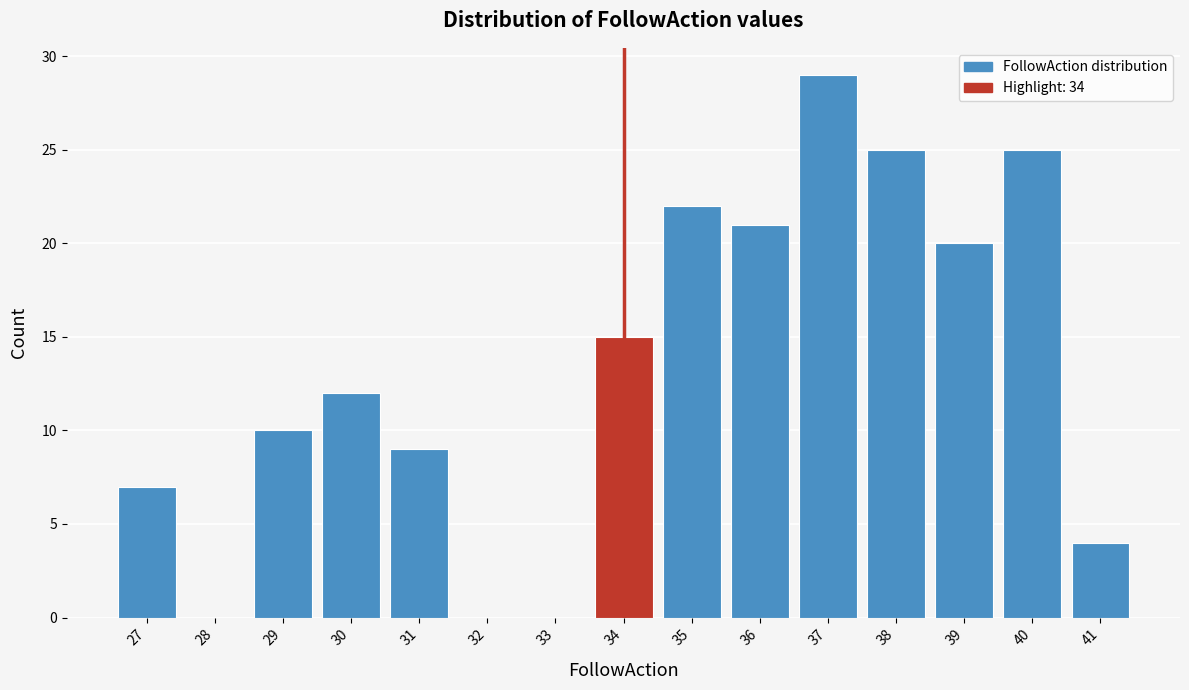

Reading left to right, extract all data points from this chart.

27=7	28=0	29=10	30=12	31=9	32=0	33=0	34=15	35=22	36=21	37=29	38=25	39=20	40=25	41=4